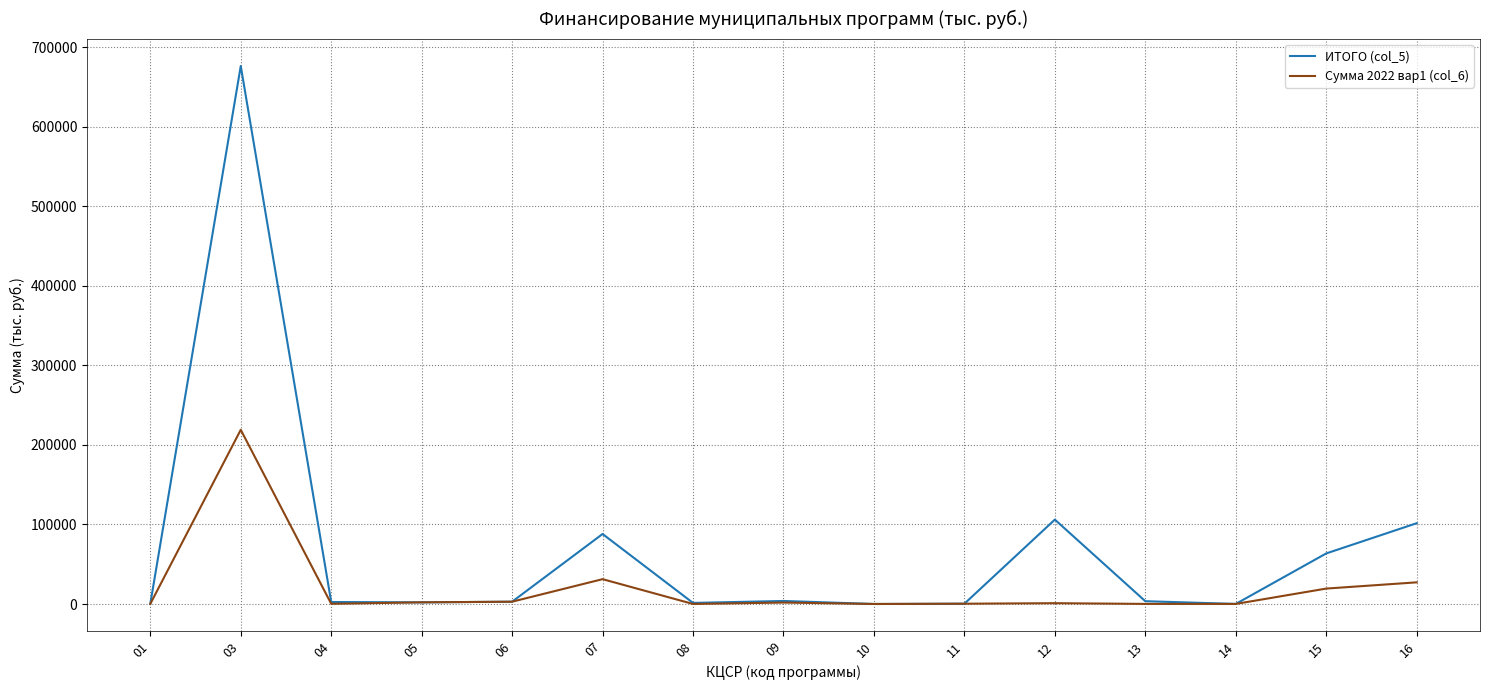

The ИТОГО (col_5) series shows 88045 at 07. True or false?

True